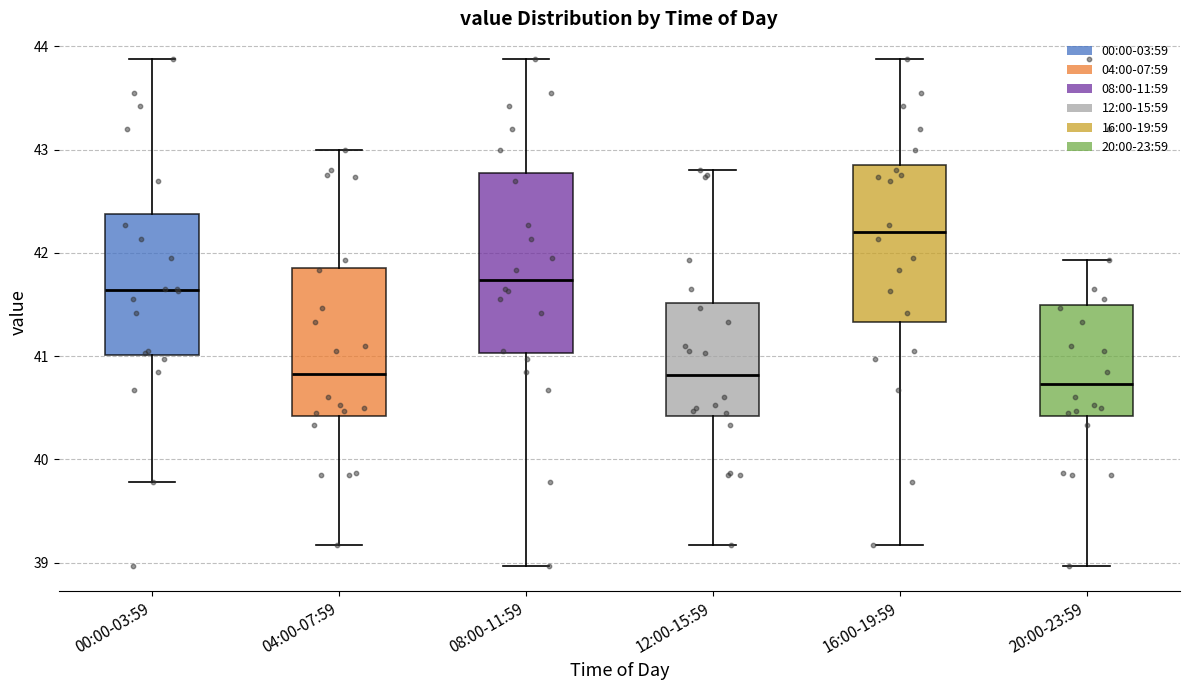

Which box's median line is the highest?

16:00-19:59